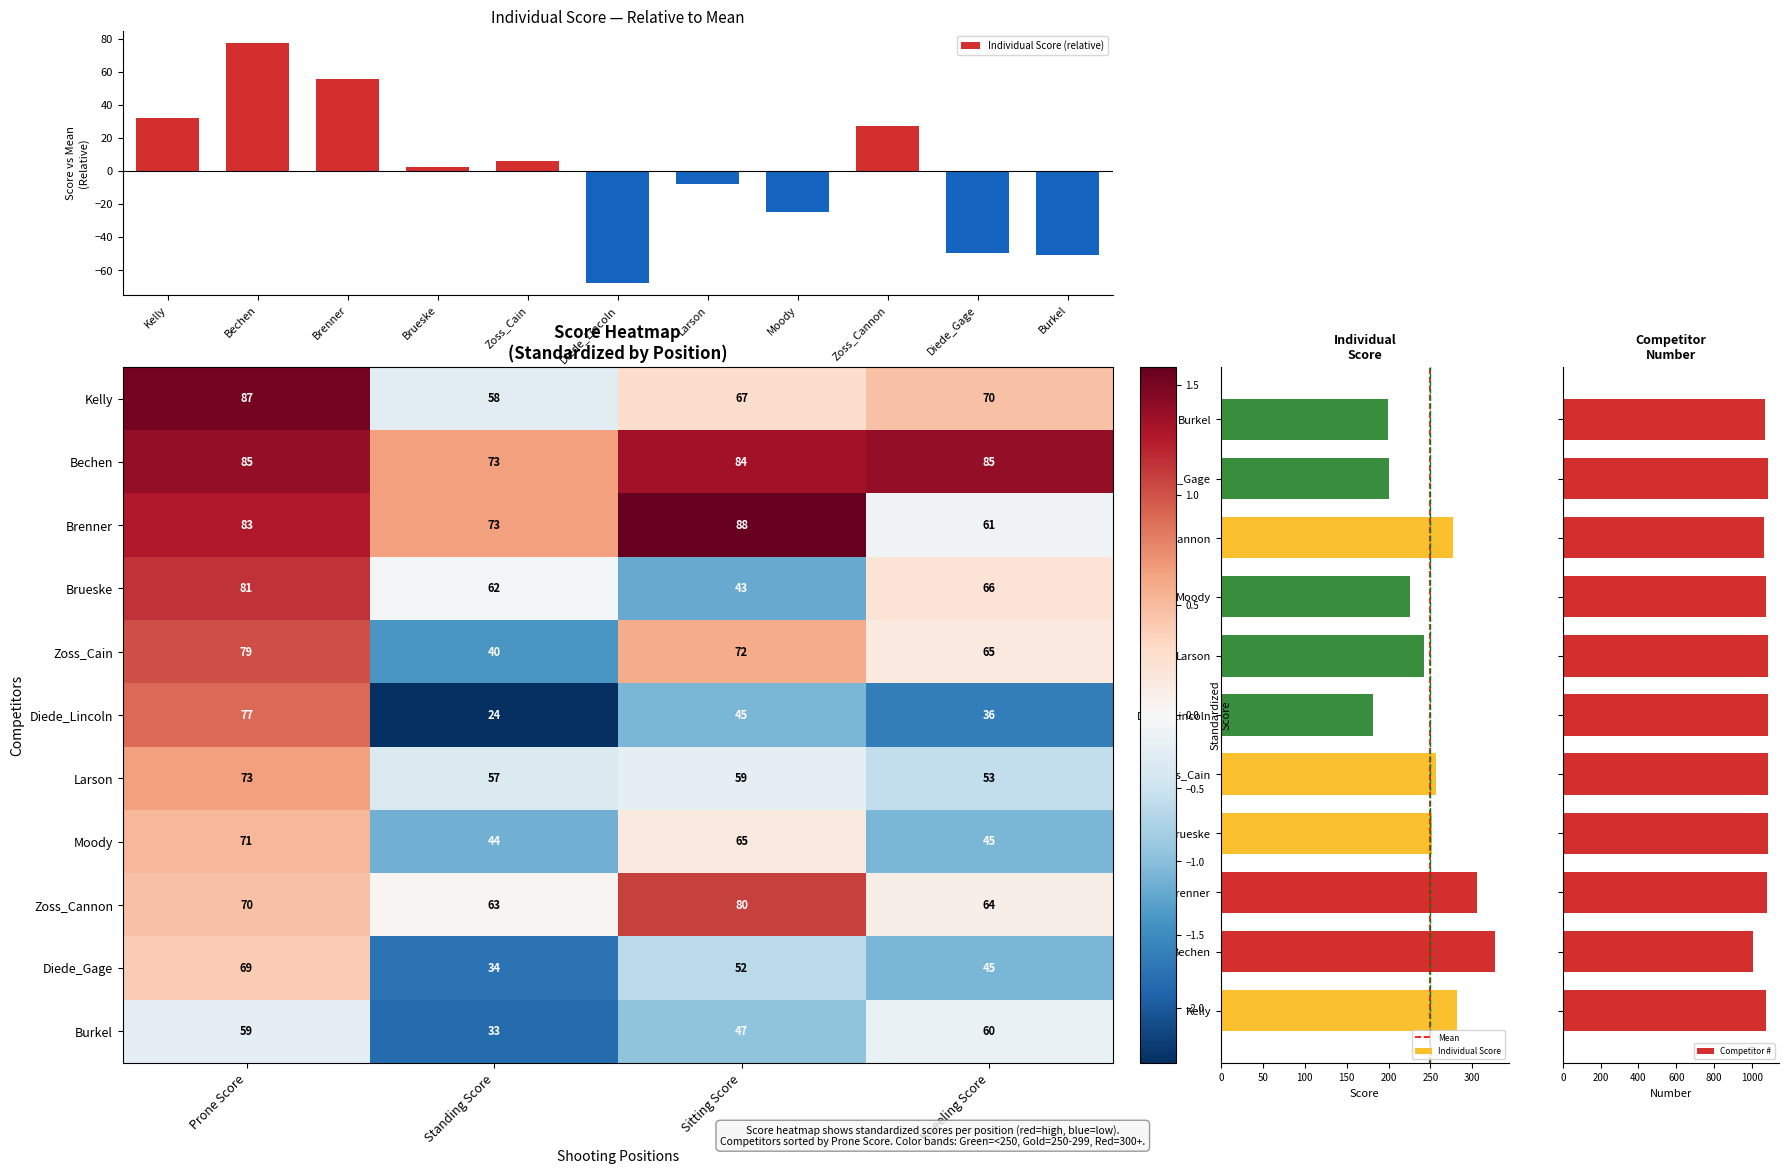

What is the difference between the highest and lowest values at Sitting Score?

2.8